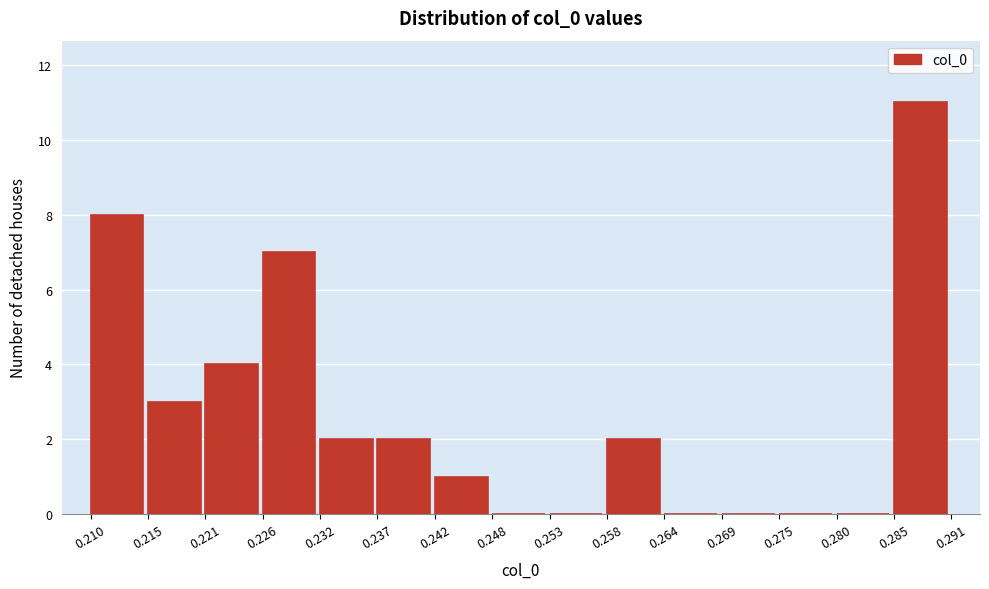

Reading left to right, transcribe this chart: for each bar, give the range it covers on the x-axis and its height. The values are not printed on the chart, so give them approximately, as read against the axis.

0.210 to 0.215: 8
0.215 to 0.221: 3
0.221 to 0.226: 4
0.226 to 0.232: 7
0.232 to 0.237: 2
0.237 to 0.242: 2
0.242 to 0.248: 1
0.248 to 0.253: 0
0.253 to 0.258: 0
0.258 to 0.264: 2
0.264 to 0.269: 0
0.269 to 0.275: 0
0.275 to 0.280: 0
0.280 to 0.285: 0
0.285 to 0.291: 11